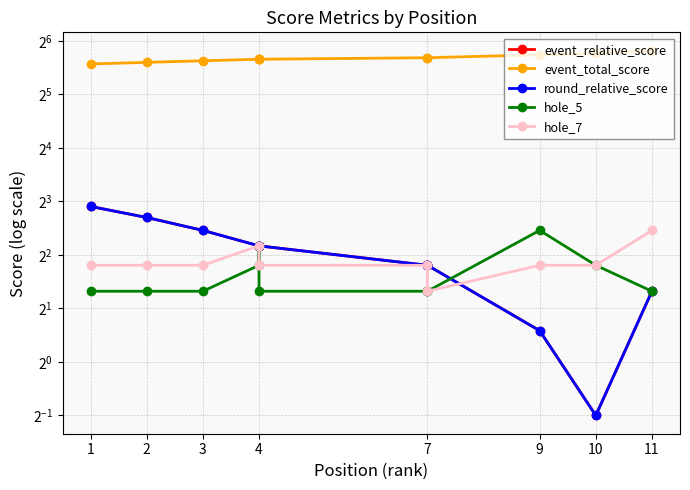

How many distinct data groups are displayed?

5